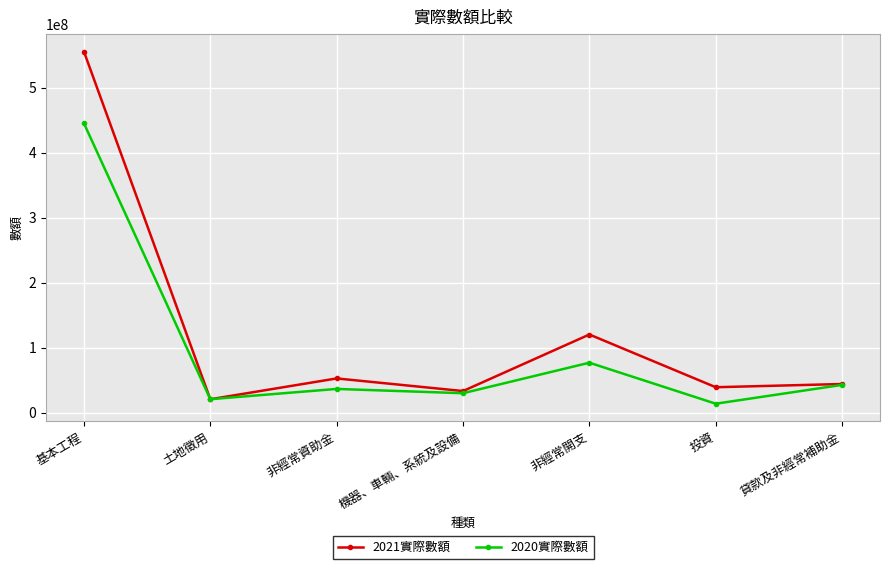

At how many categories does at least one series exceed 268104516?

1